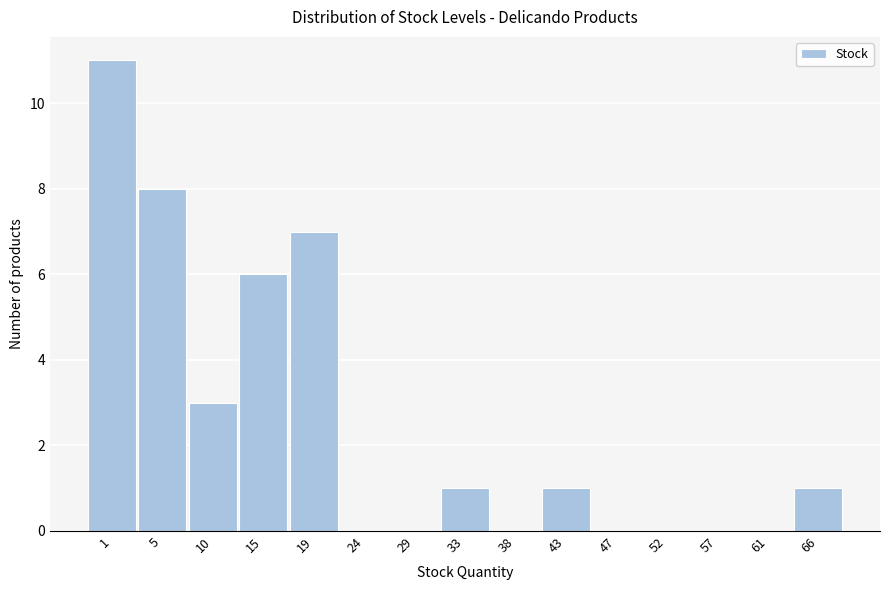

Reading left to right, transcribe all the data shown in this chart.

1=11	5=8	10=3	15=6	19=7	24=0	29=0	33=1	38=0	43=1	47=0	52=0	57=0	61=0	66=1